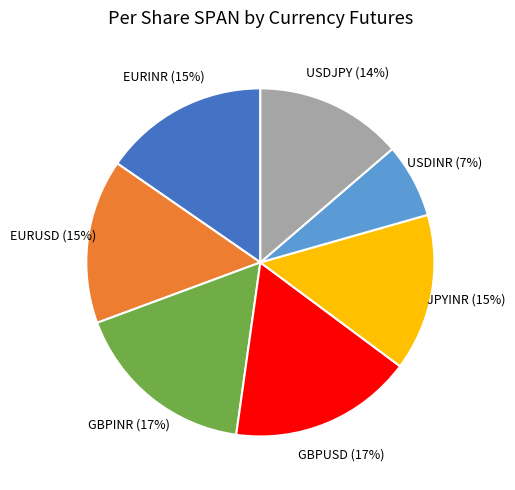

Is it true that GBPUSD is 17% of the pie?

True